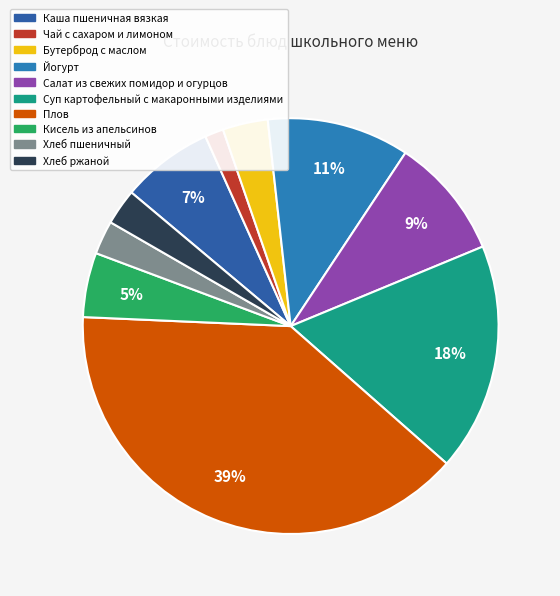

Does Йогурт account for over 50% of the chart?

No